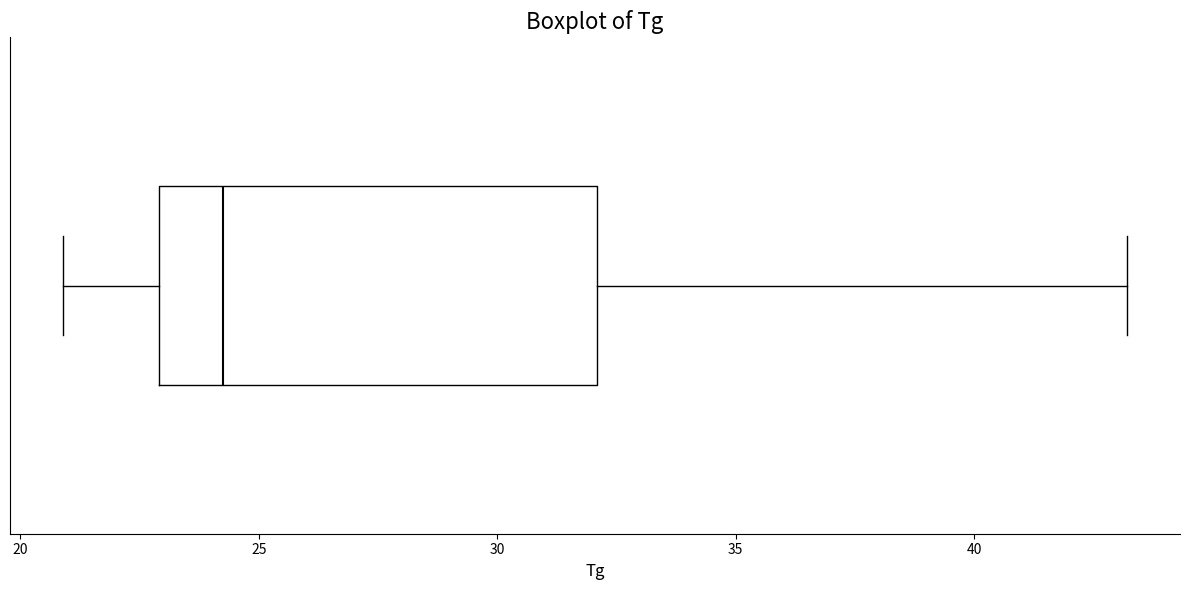

Read this box plot against the x-axis: the position of the median line, the range covered by the box, and the ends of both whiskers. The values are not printed on the chart, so give them approximately, as read against the axis.

median 24.5, box 23.0 to 32.0, whiskers 21.0 to 43.0